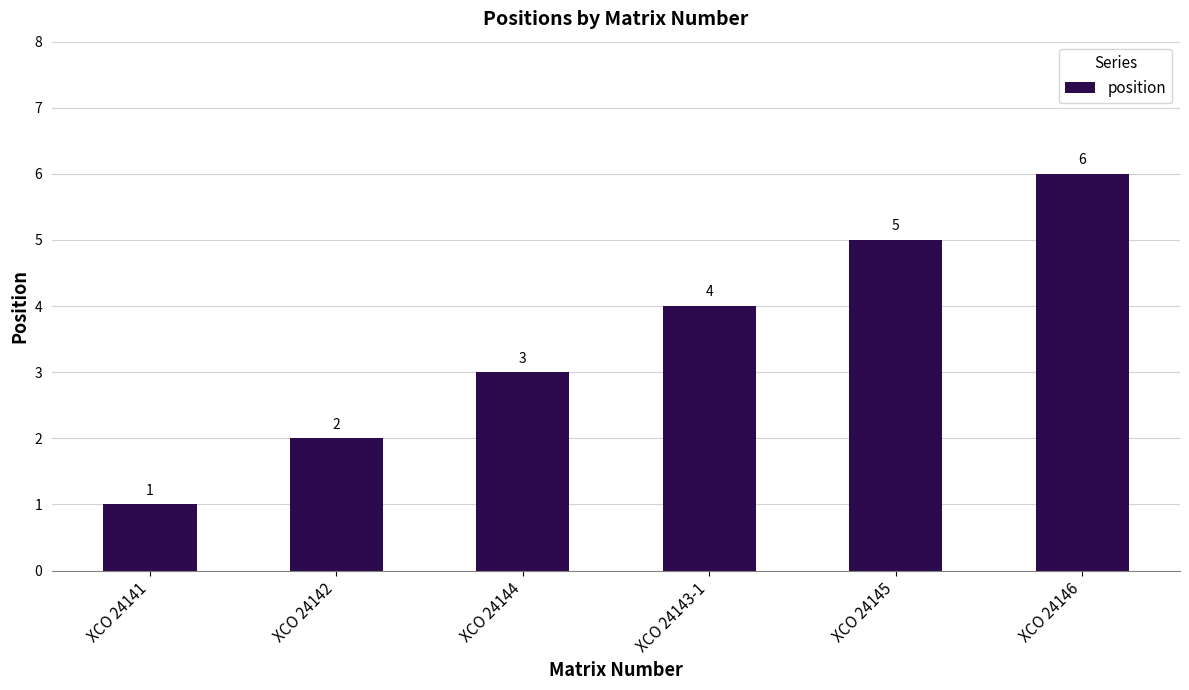

What is the value of the 4th bar from the left?

4